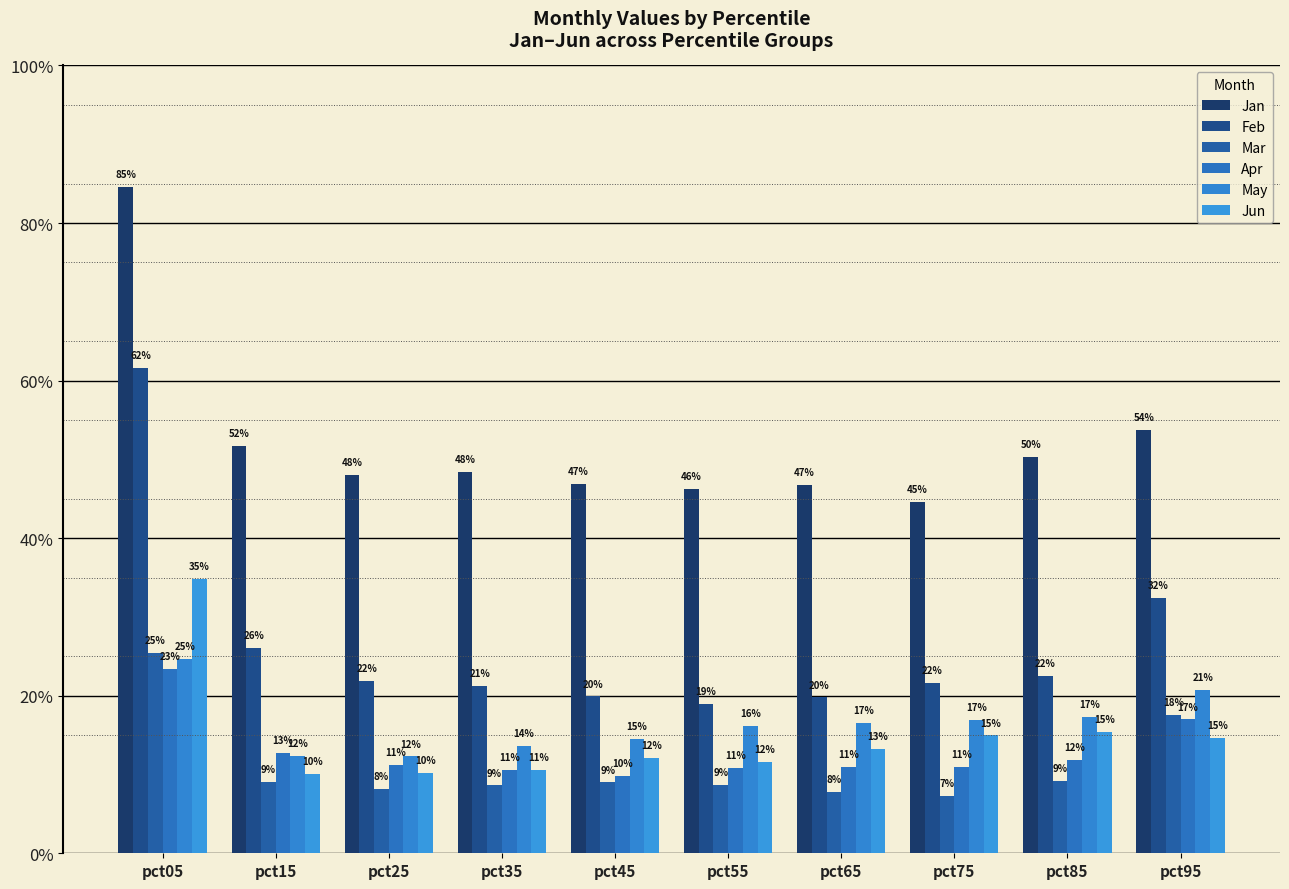

Which category has the highest value in the Apr series?

pct05